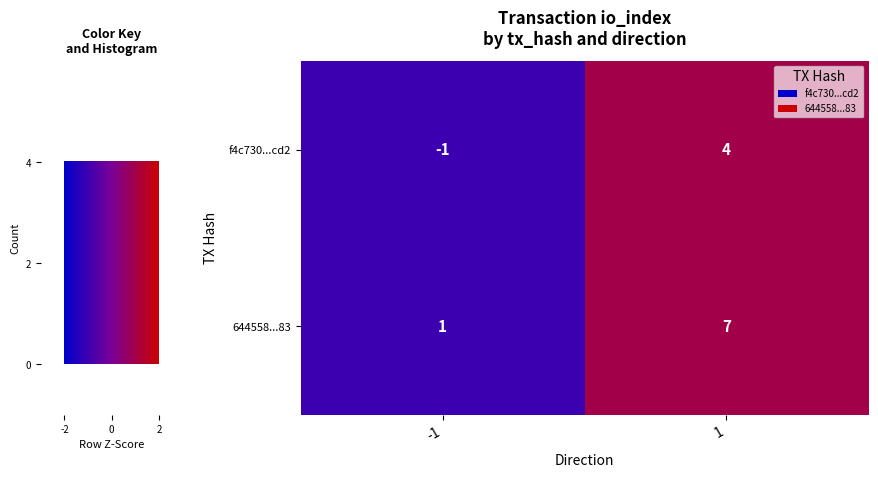

Which series changed the most between -1 and 1?

644558...83